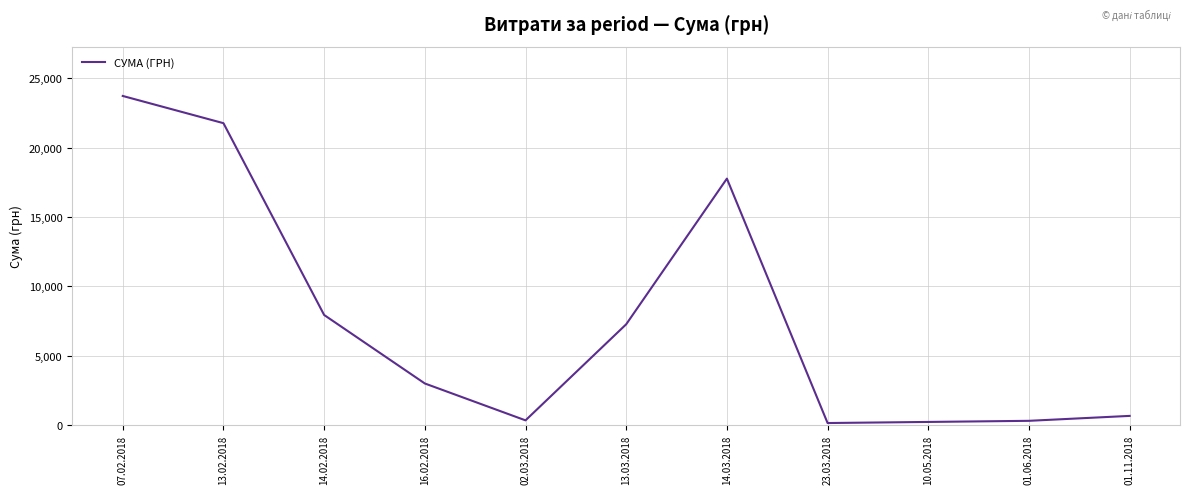

What is the smallest value displayed?

135.0